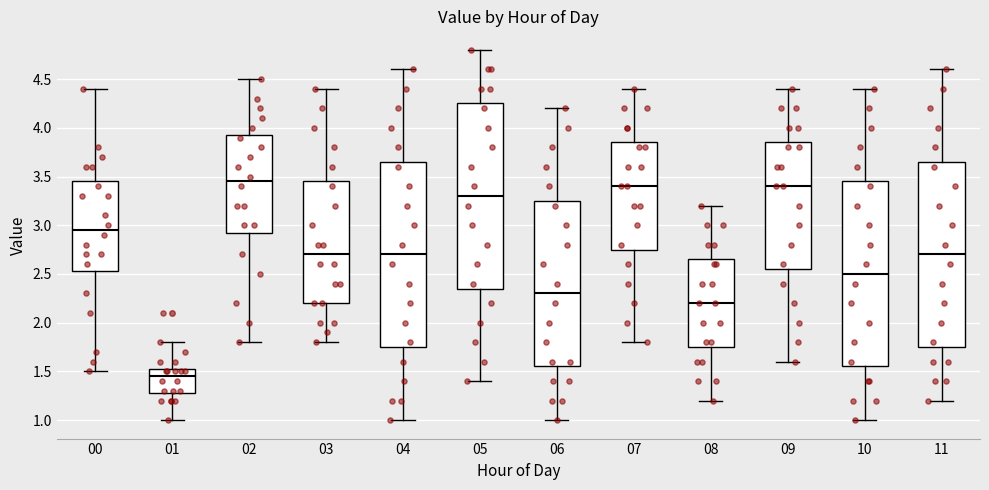

Reading left to right, read every box against the y-axis: the position of its median line, the range the box covers, and the ends of its whiskers. The values are not printed on the chart, so give them approximately, as read against the axis.

00: median 2.95, box 2.55 to 3.45, whiskers 1.50 to 4.40
01: median 1.45, box 1.30 to 1.55, whiskers 1.00 to 1.80
02: median 3.45, box 2.95 to 3.95, whiskers 1.80 to 4.50
03: median 2.70, box 2.20 to 3.45, whiskers 1.80 to 4.40
04: median 2.70, box 1.75 to 3.65, whiskers 1.00 to 4.60
05: median 3.30, box 2.35 to 4.25, whiskers 1.40 to 4.80
06: median 2.30, box 1.55 to 3.25, whiskers 1.00 to 4.20
07: median 3.40, box 2.75 to 3.85, whiskers 1.80 to 4.40
08: median 2.20, box 1.75 to 2.65, whiskers 1.20 to 3.20
09: median 3.40, box 2.55 to 3.85, whiskers 1.60 to 4.40
10: median 2.50, box 1.55 to 3.45, whiskers 1.00 to 4.40
11: median 2.70, box 1.75 to 3.65, whiskers 1.20 to 4.60